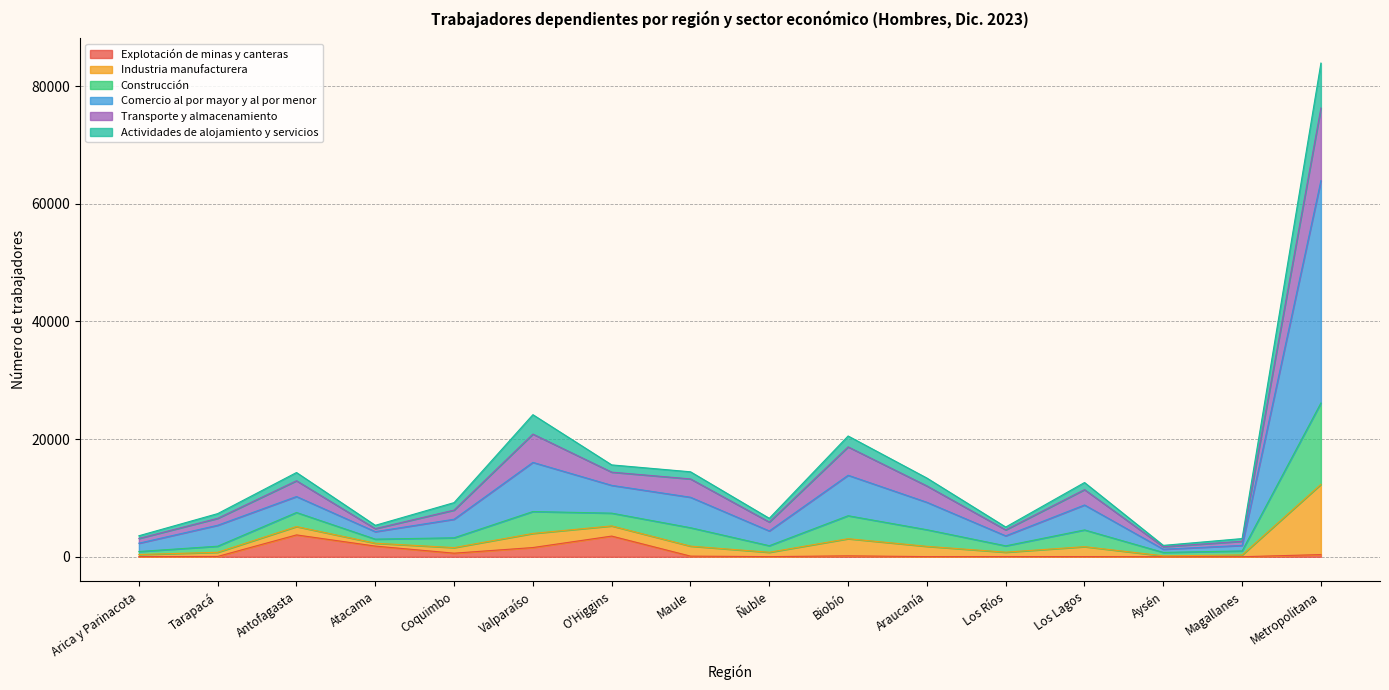

How many data points in Explotación de minas y canteras are above 112?

7